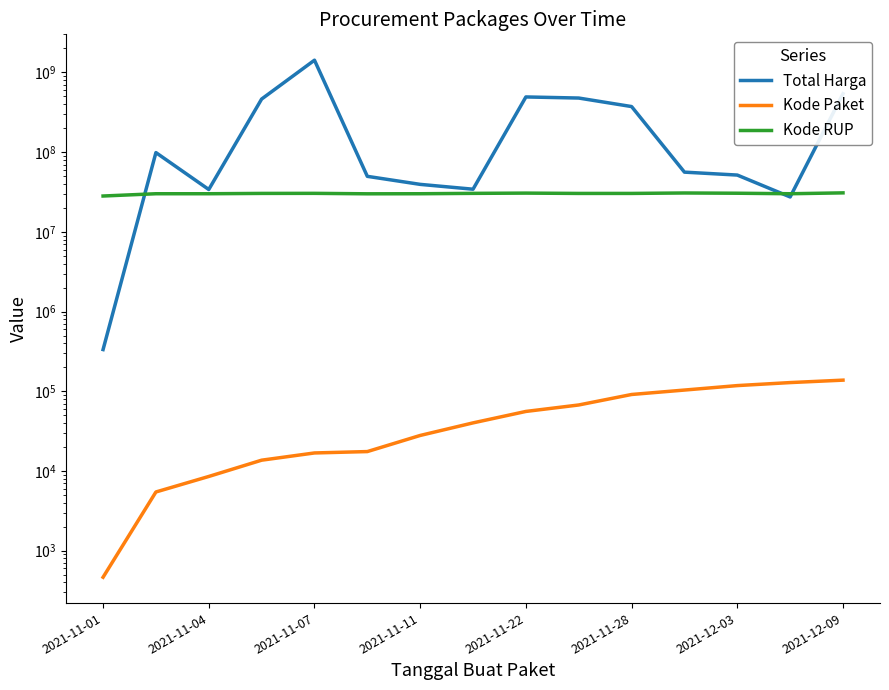

Is this an area chart (filled region under the line)?

No